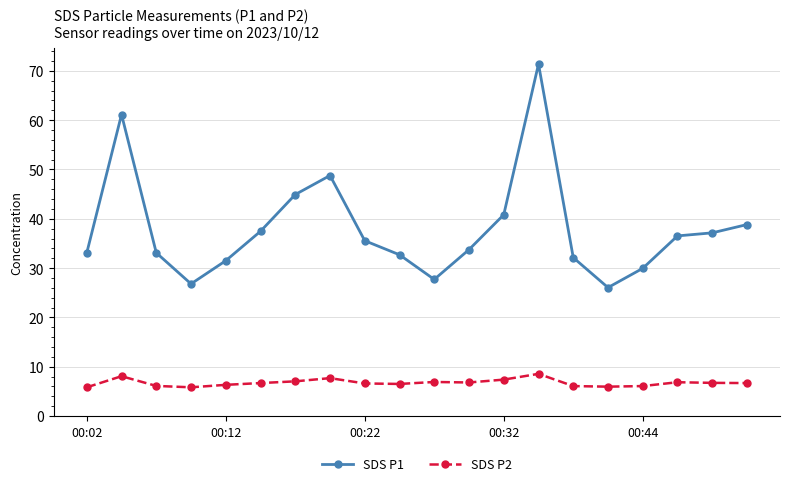

Does the chart display data point markers on the line(s)?

Yes